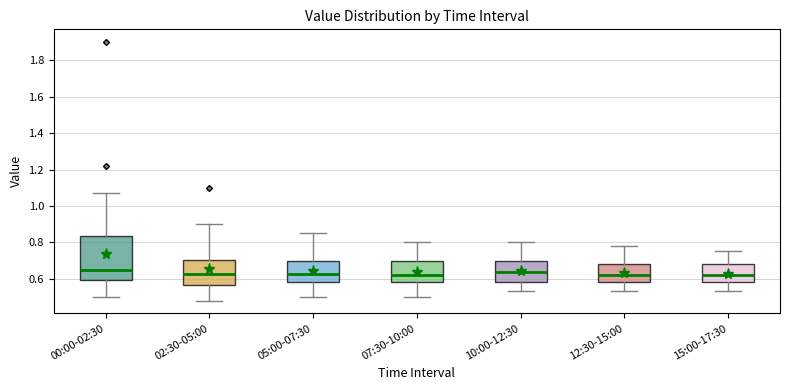

Reading left to right, read every box against the y-axis: the position of its median line, the range the box covers, and the ends of its whiskers. The values are not printed on the chart, so give them approximately, as read against the axis.

00:00-02:30: median 0.66, box 0.60 to 0.84, whiskers 0.50 to 1.08
02:30-05:00: median 0.62, box 0.56 to 0.70, whiskers 0.48 to 0.90
05:00-07:30: median 0.62, box 0.58 to 0.70, whiskers 0.50 to 0.86
07:30-10:00: median 0.62, box 0.58 to 0.70, whiskers 0.50 to 0.80
10:00-12:30: median 0.64, box 0.58 to 0.70, whiskers 0.54 to 0.80
12:30-15:00: median 0.62, box 0.58 to 0.68, whiskers 0.54 to 0.78
15:00-17:30: median 0.62, box 0.58 to 0.68, whiskers 0.54 to 0.76